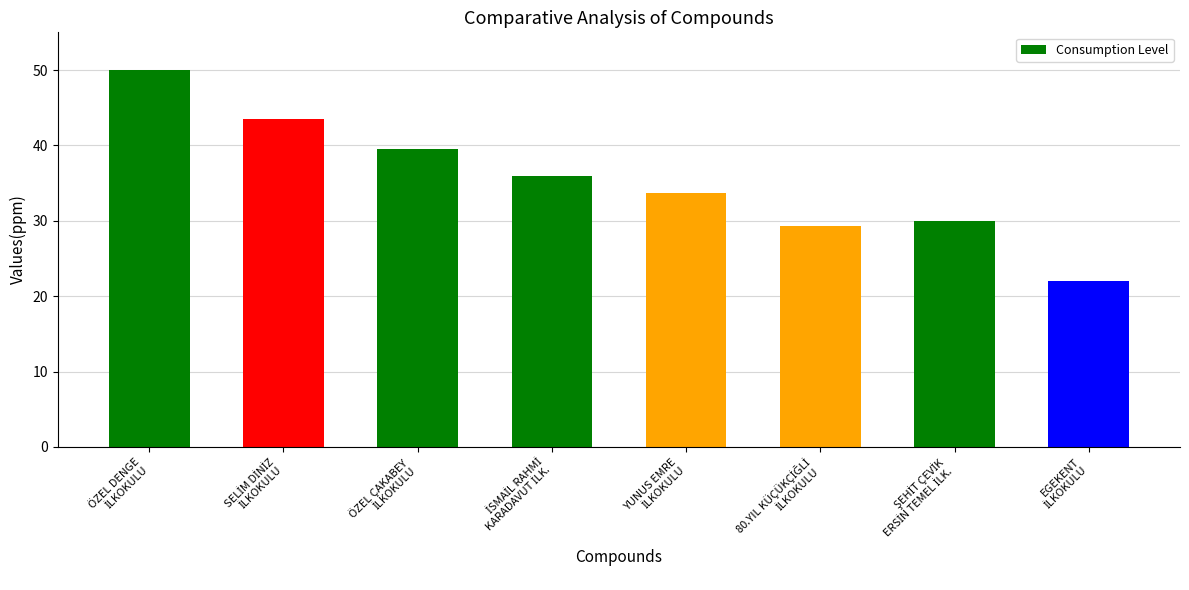

What is the maximum value shown in the chart?

50.0